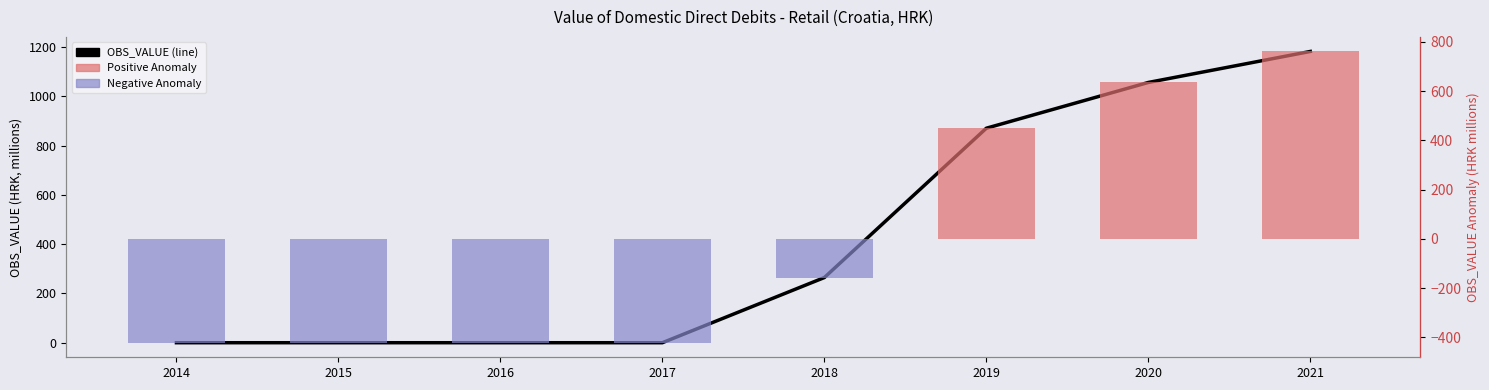

Reading right to left, list all the values displayed in this chart.

OBS_VALUE: 1182.4	1056.6	870.8	264.5	0.0	0.0	0.0	0.0
OBS_VALUE Anomaly: 760.6	634.8	449.0	-157.2	-421.8	-421.8	-421.8	-421.8